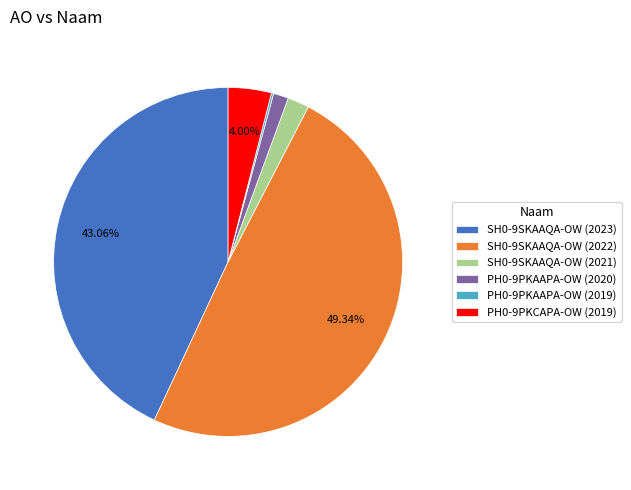

What is the largest slice in the pie chart?

SH0-9SKAAQA-OW (2022)